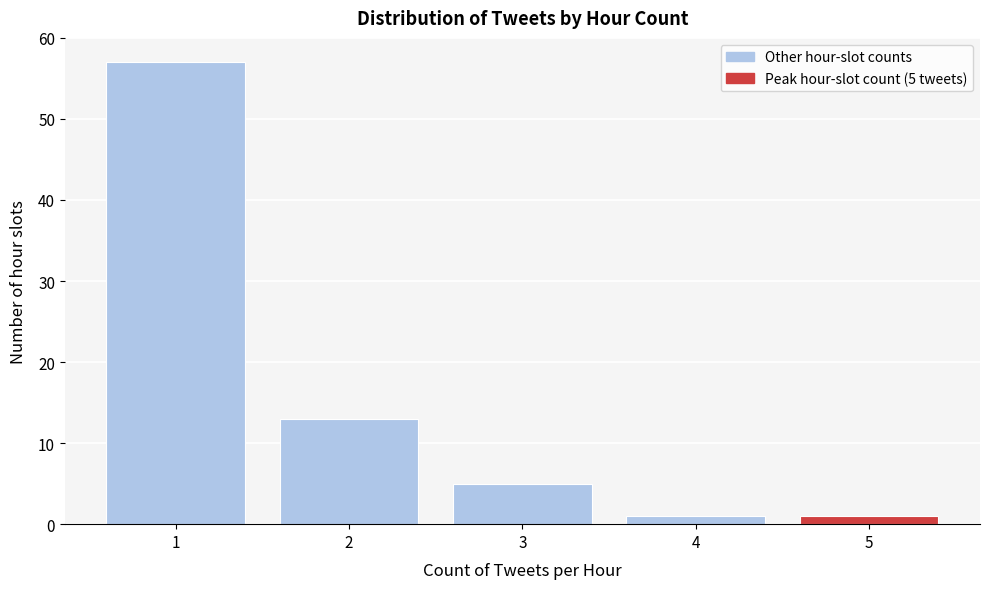

Reading right to left, transcribe all the data shown in this chart.

1	1	5	13	57